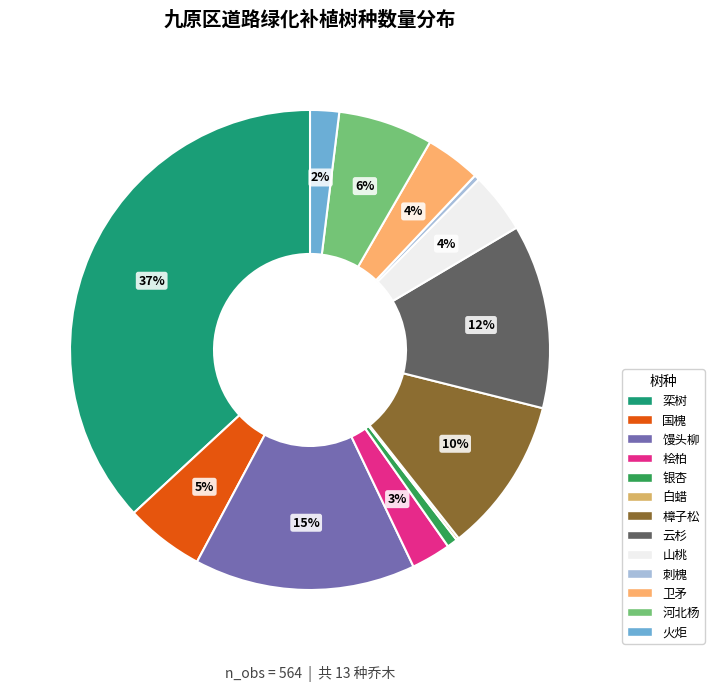

What percentage is the 河北杨 slice, to the nearest percent?

6%